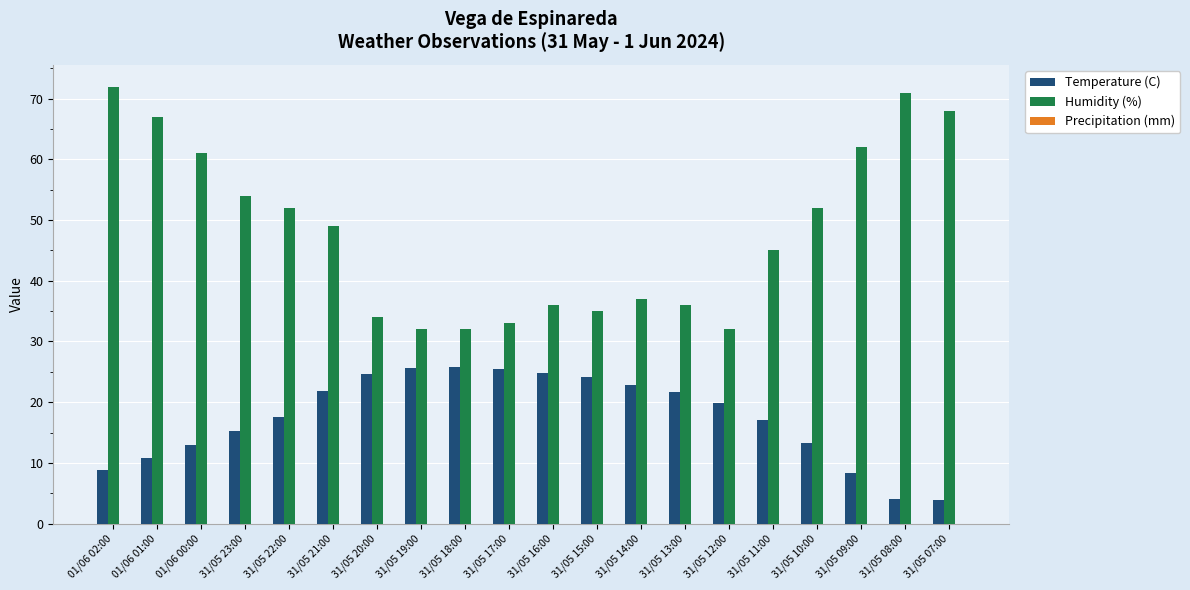

What is the spread (max minus min) of values at 31/05 07:00?

64.2